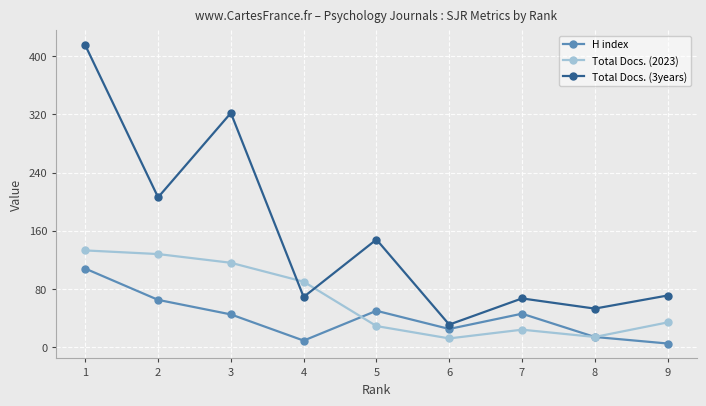

In Total Docs. (2023), how many points are lower than both neighbors (excluding endpoints)?

2